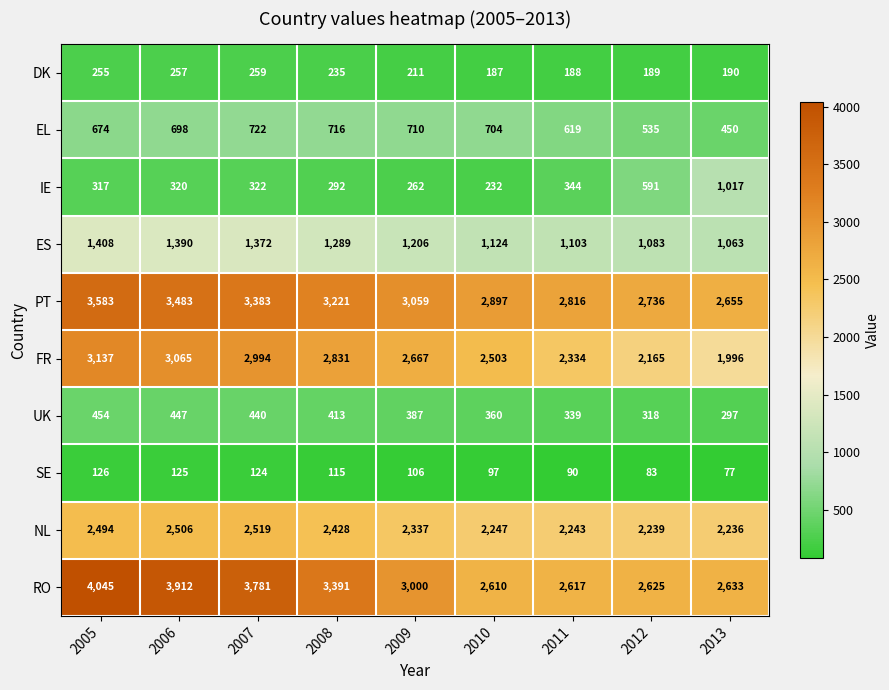

Rank the series at 2007 from highest to lowest value.

RO, PT, FR, NL, ES, EL, UK, IE, DK, SE